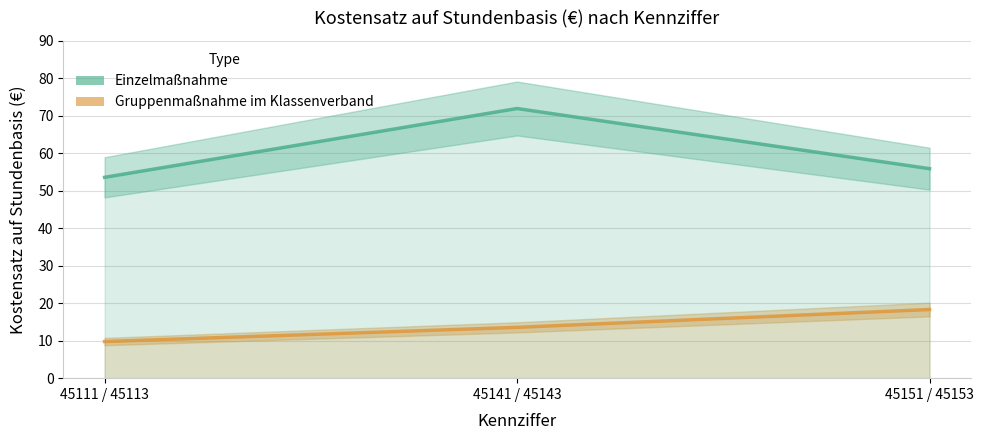

List the series in order of their overall mean, lowest first.

Gruppenmaßnahme im Klassenverband, Einzelmaßnahme